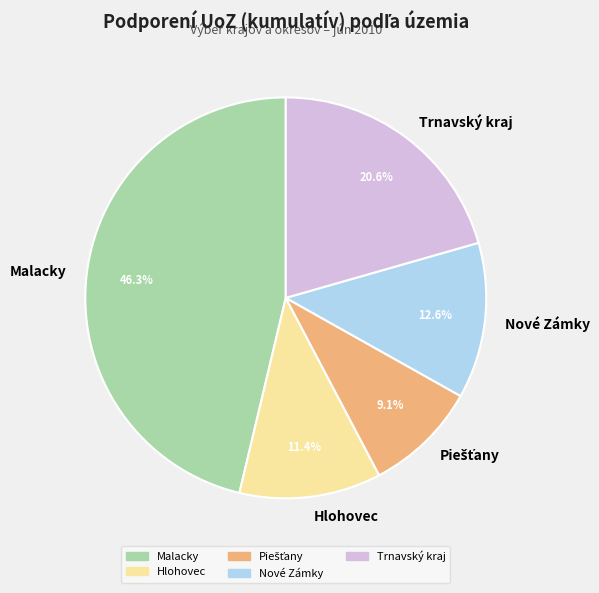

Is there any slice that represents more than half of the pie?

No